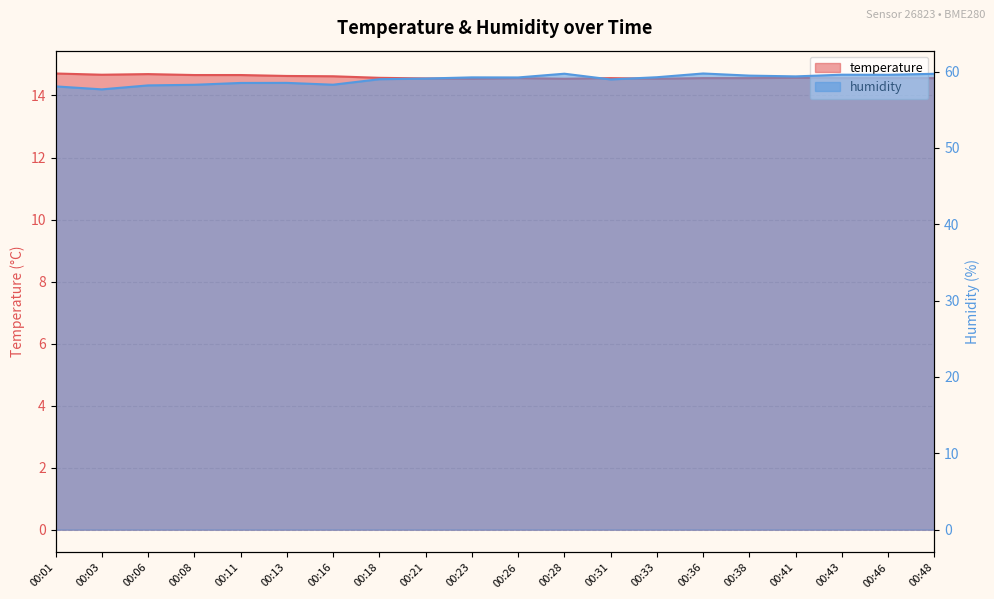

What is the maximum value for humidity?

59.8